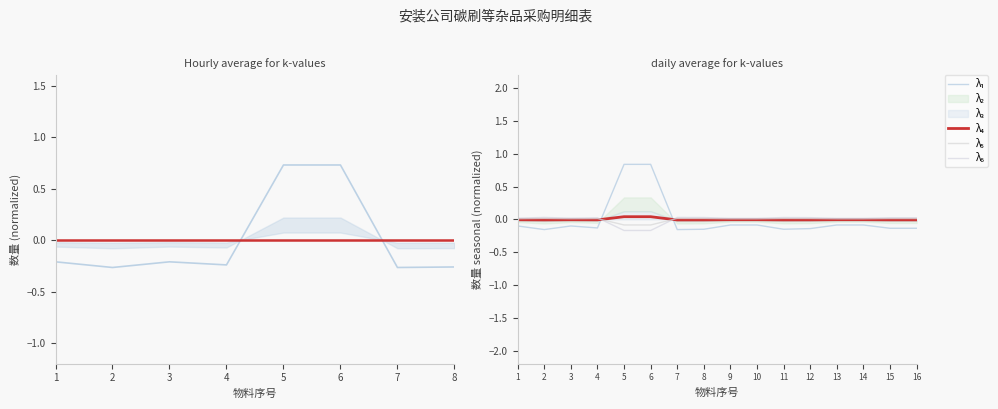

The value of λ₆ at 13 is 0.0. True or false?

True